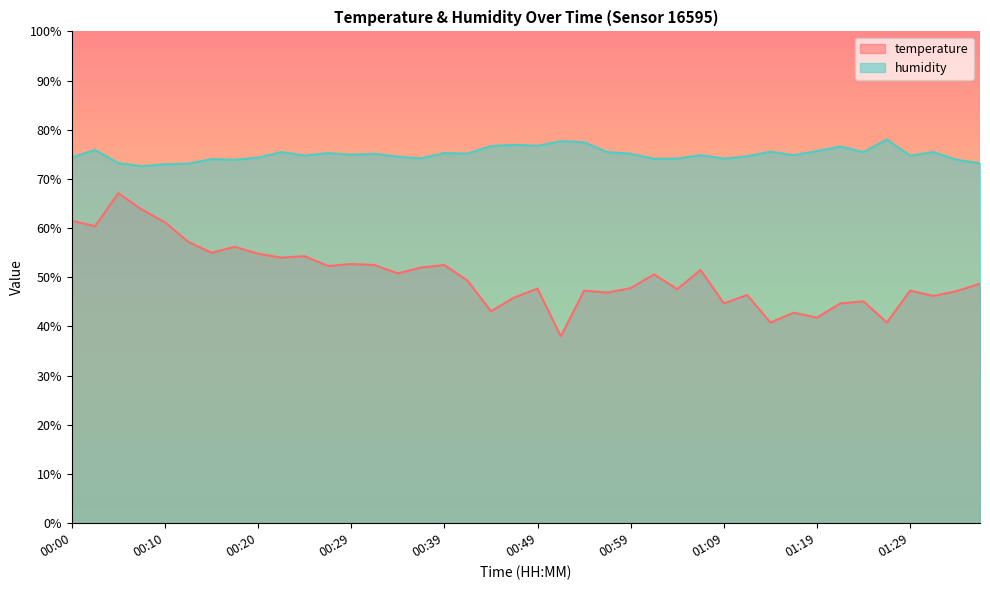

What is the maximum value shown in the chart?

78.0